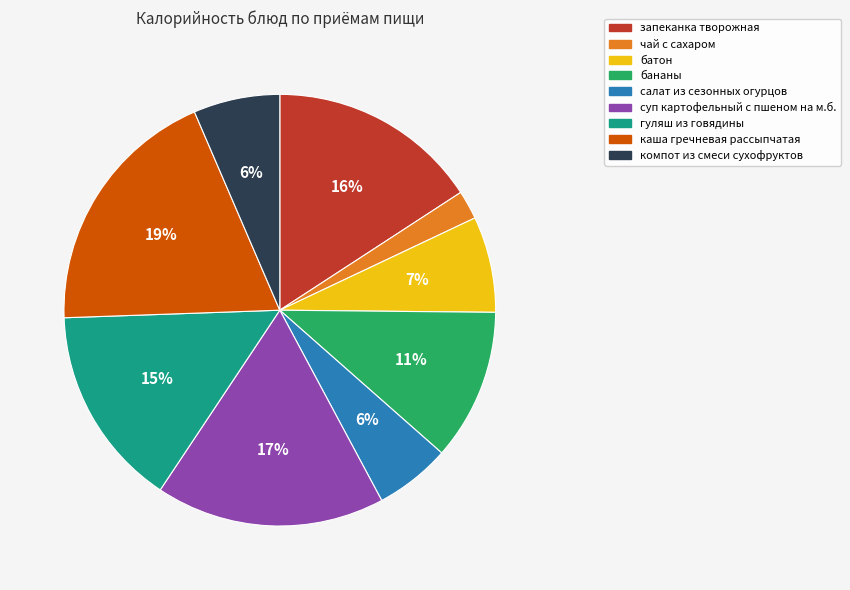

Between каша гречневая рассыпчатая and батон, which is larger?

каша гречневая рассыпчатая